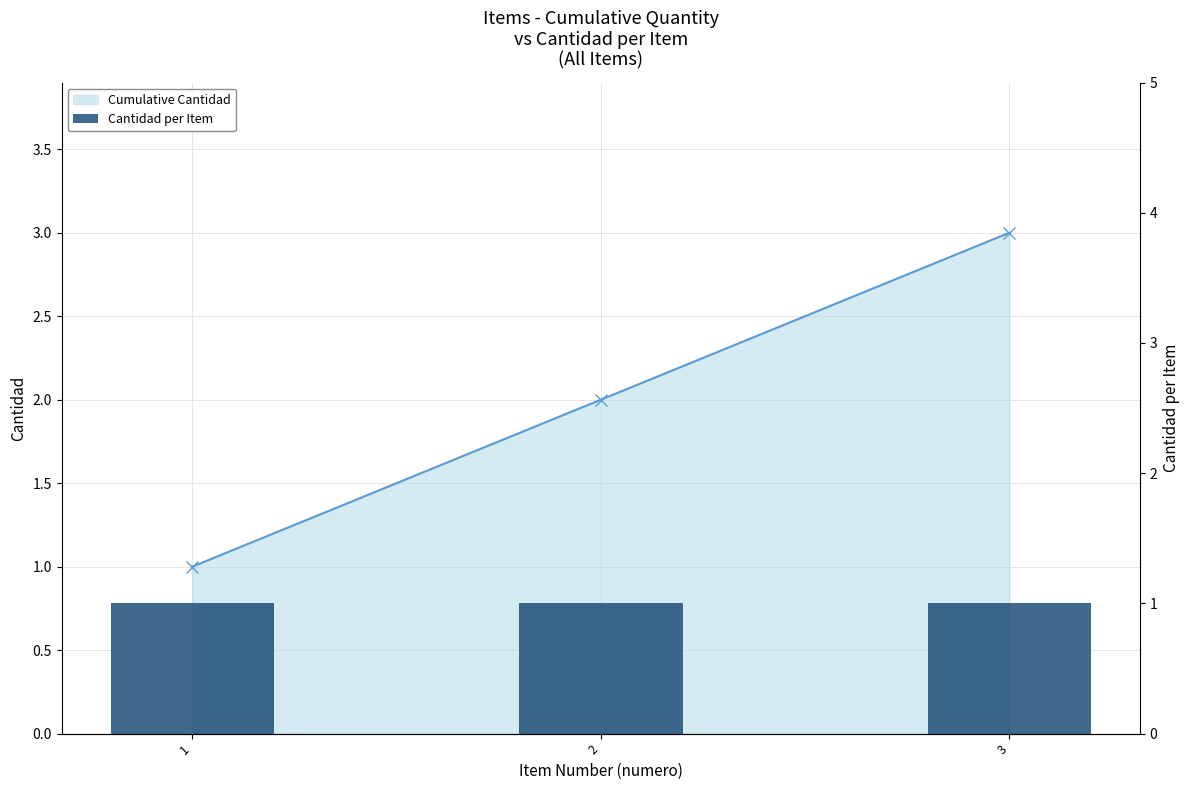

Rank the series by their average value, from lowest to highest.

Cantidad per Item, Cumulative Cantidad